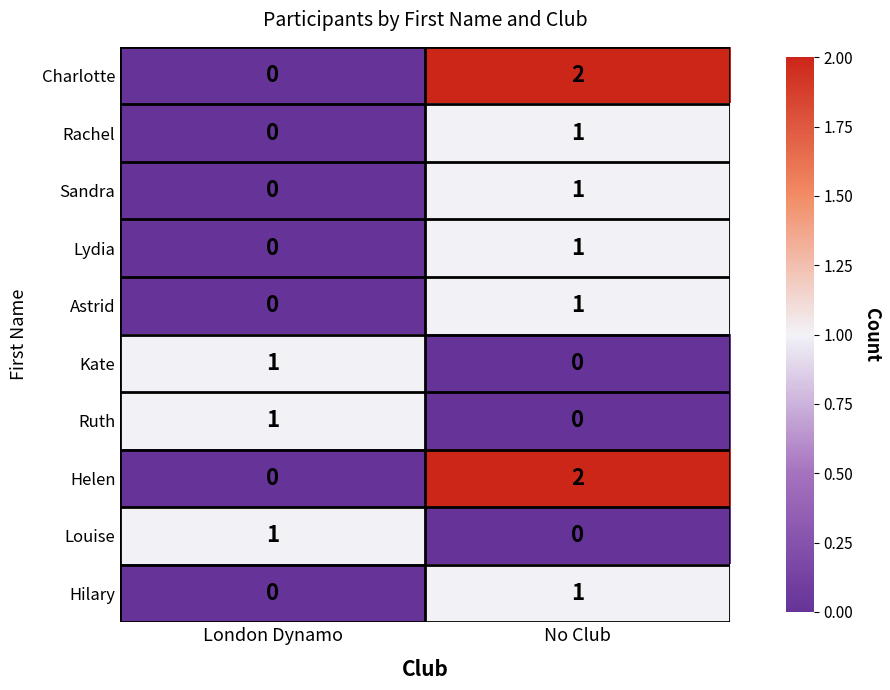

How many values in the Louise series are below 1?

1